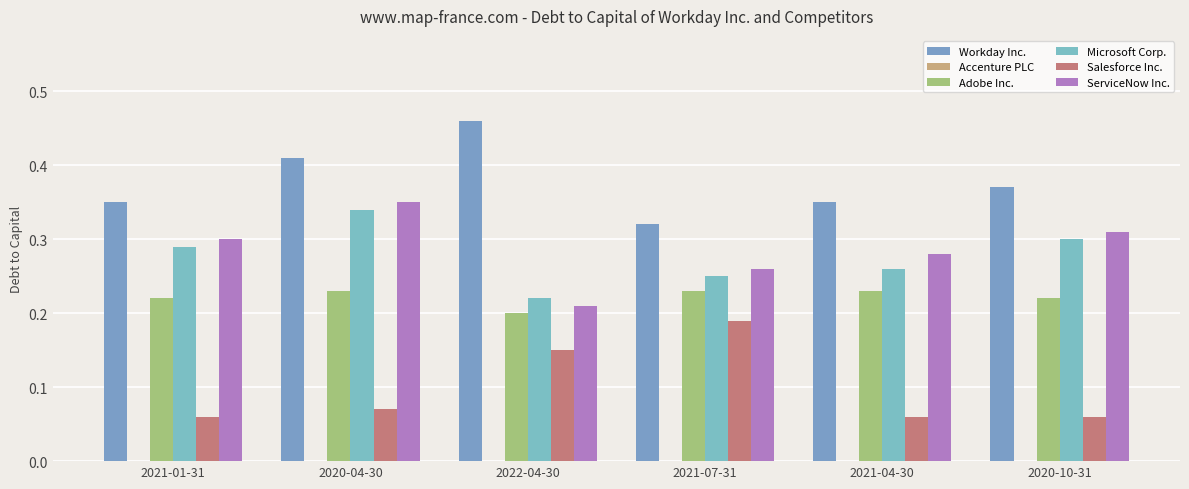

What is the value of the Microsoft Corp. bar at the 1st from the left?

0.3